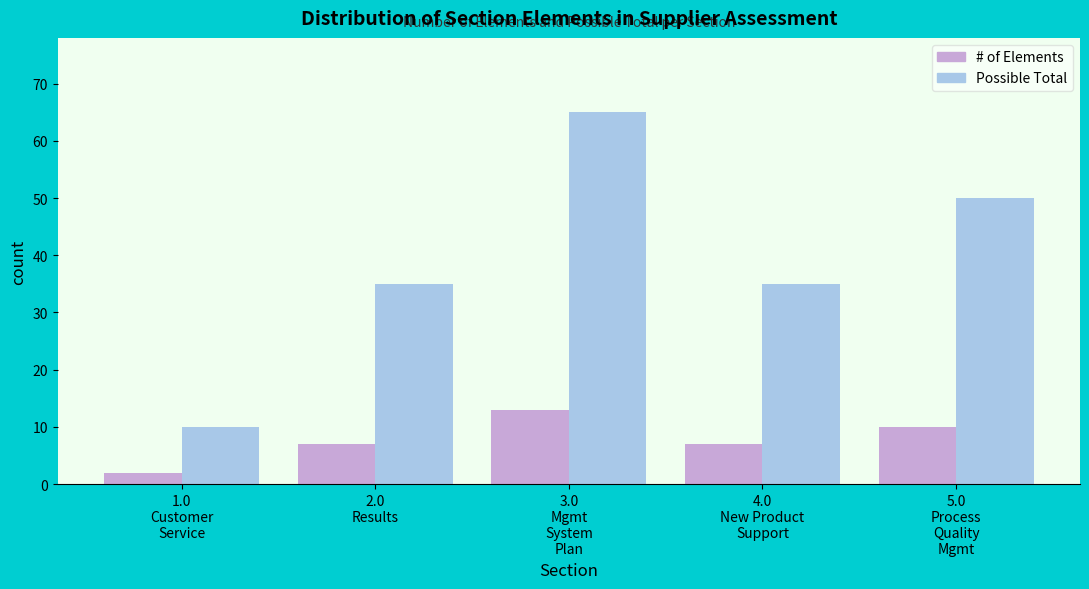

Reading left to right, transcribe all the data shown in this chart.

# of Elements: 2	7	13	7	10
Possible Total: 10	35	65	35	50